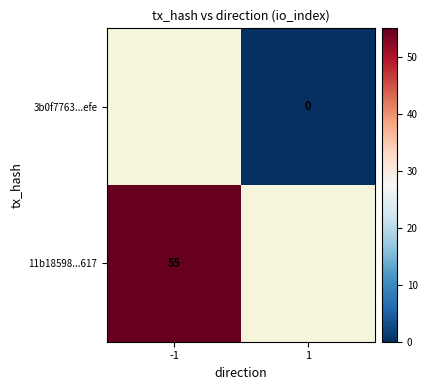

Is it true that 11b18598...617 equals 31 at -1?

False